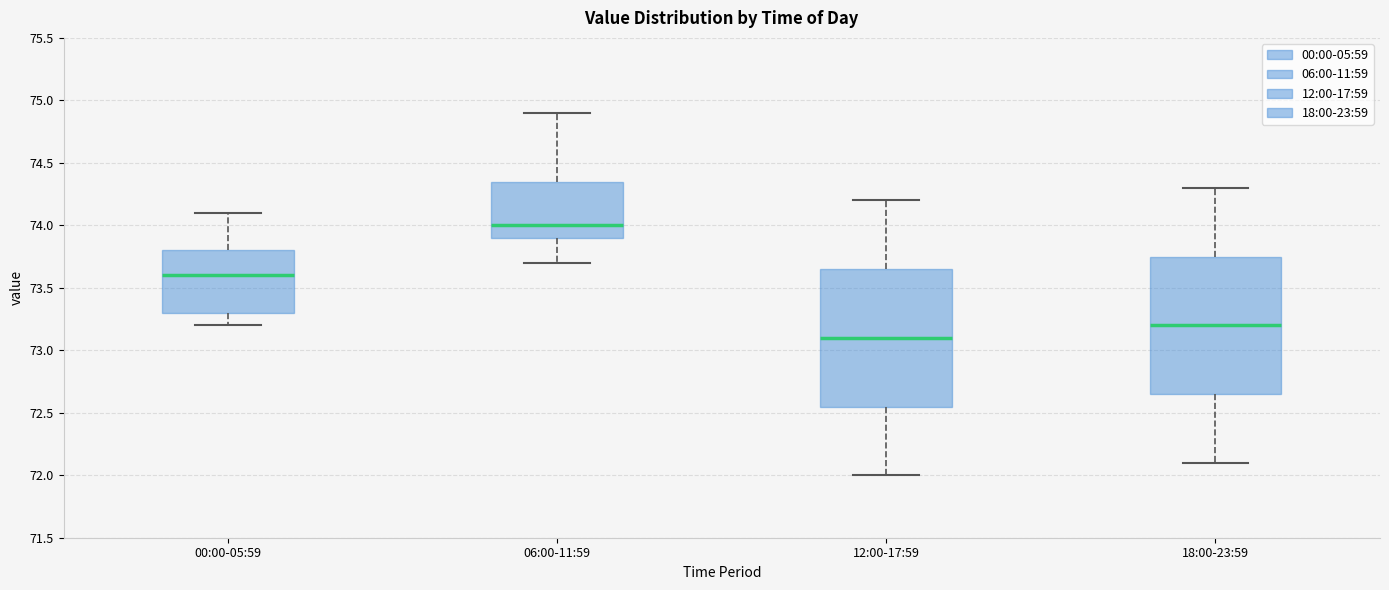

Reading left to right, read every box against the y-axis: the position of its median line, the range the box covers, and the ends of its whiskers. The values are not printed on the chart, so give them approximately, as read against the axis.

00:00-05:59: median 73.60, box 73.30 to 73.80, whiskers 73.20 to 74.10
06:00-11:59: median 74.00, box 73.90 to 74.35, whiskers 73.70 to 74.90
12:00-17:59: median 73.10, box 72.55 to 73.65, whiskers 72.00 to 74.20
18:00-23:59: median 73.20, box 72.65 to 73.75, whiskers 72.10 to 74.30